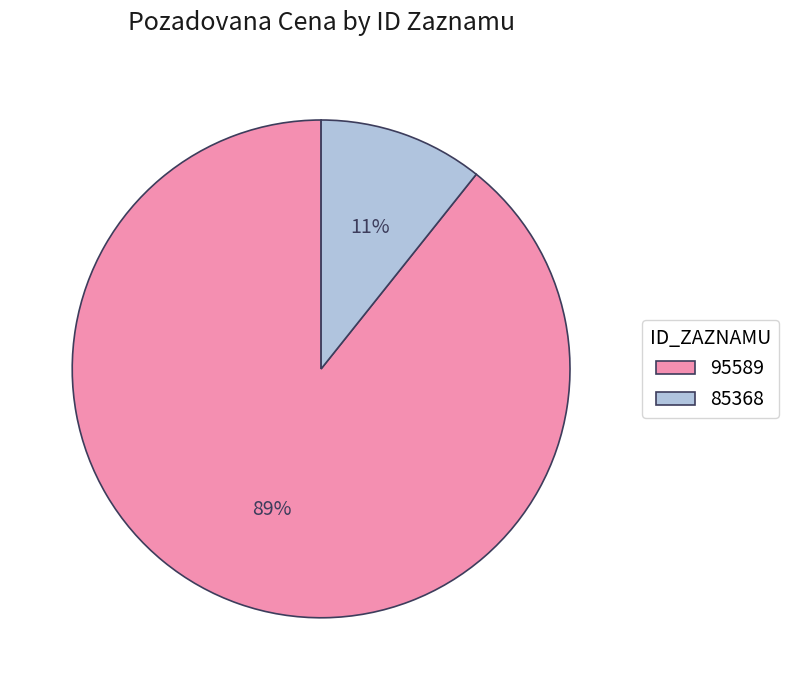

To the nearest percent, what is the combined percentage of 95589 and 85368?

100%